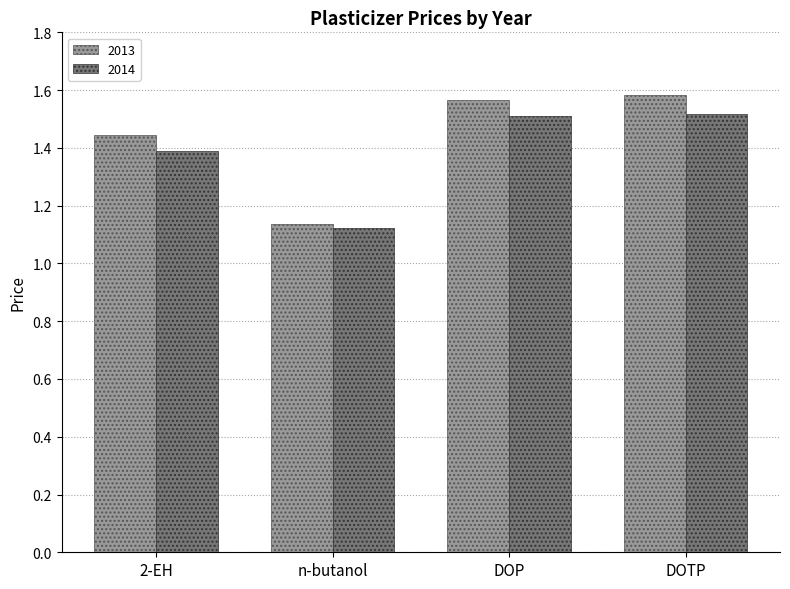

Between n-butanol and DOP, which series saw the biggest shift?

2013